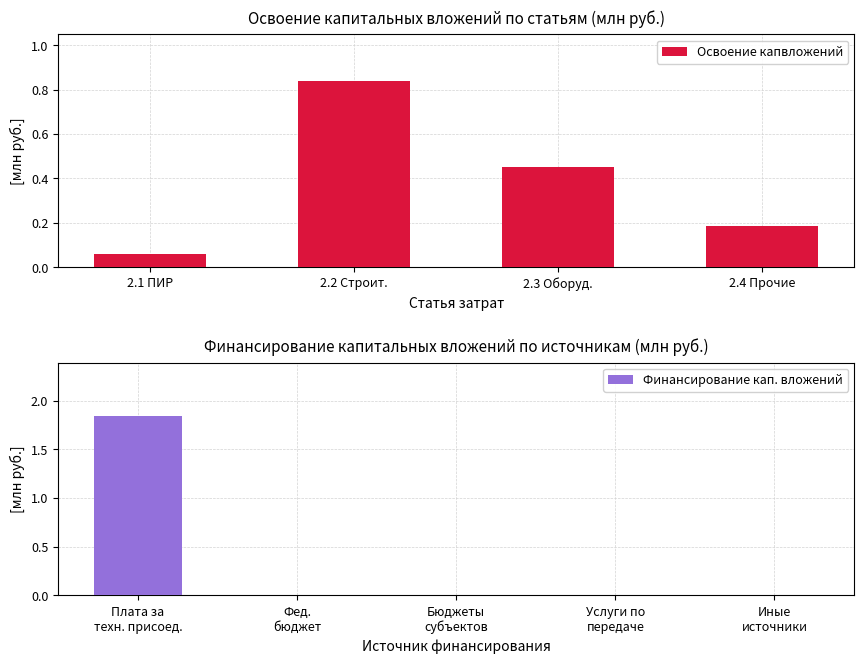

Rank the categories by Освоение капвложений value from lowest to highest.

2.1 ПИР, 2.4 Прочие, 2.3 Оборуд., 2.2 Строит.